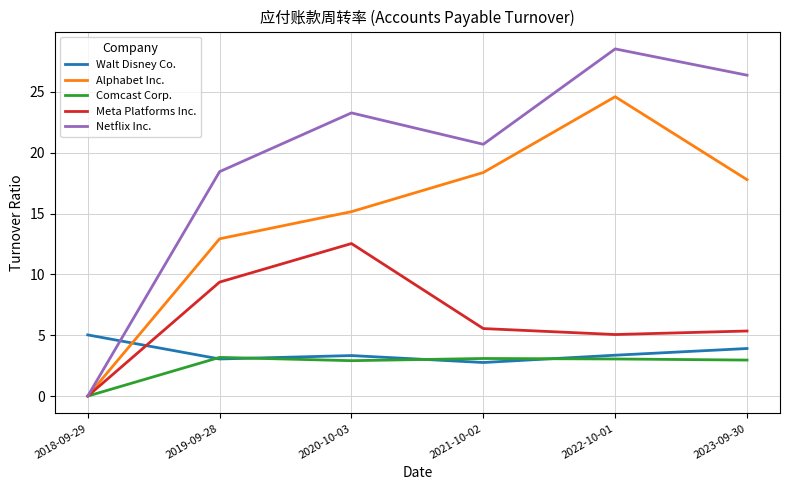

In Comcast Corp., how many points are lower than both neighbors (excluding endpoints)?

1